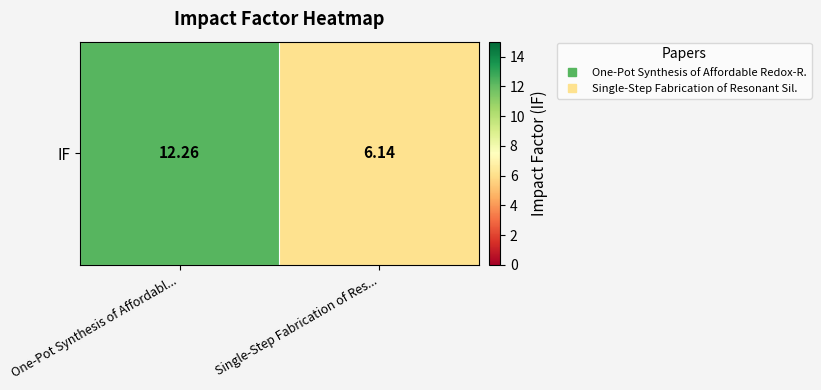

The chart shows a value of 5.7 at One-Pot Synthesis of Affordabl.... True or false?

False